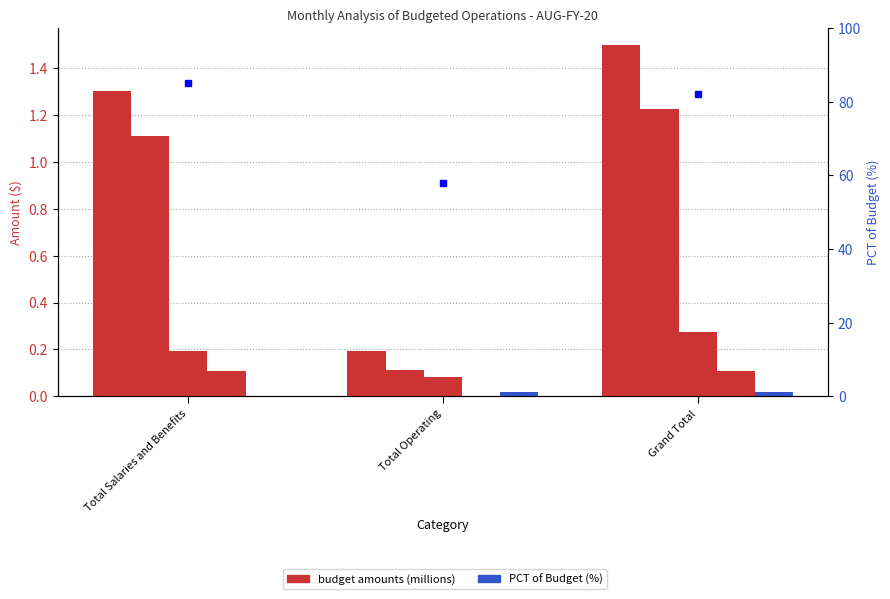

Reading right to left, what are all the values shown in this chart?

YTD Budget: 1.5	0.2	1.3
YTD Actual Plus Encumbrance: 1.2	0.1	1.1
Remainder of Budget: 0.3	0.1	0.2
Current Expenditures: 0.1	0.0	0.1
Encumbrance: 0.0	0.0	0.0
PCT of Budget: 82.0	58.0	85.0